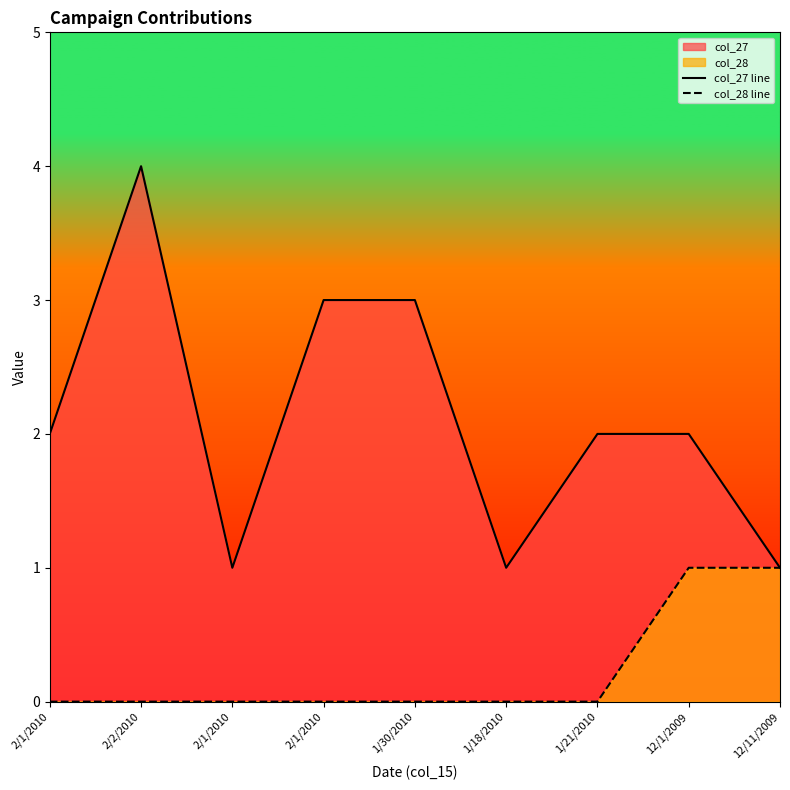

How many values in the col_28 line series exceed 0?

2